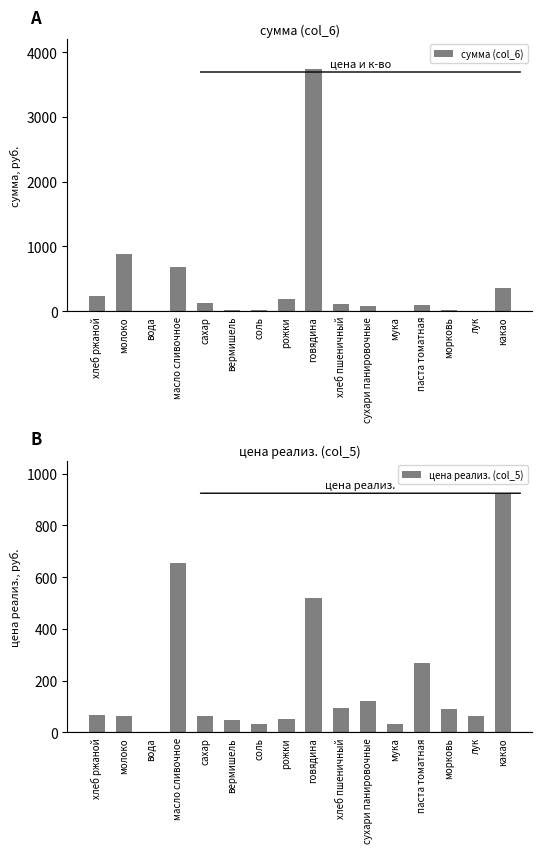

Rank the series at сухари панировочные from lowest to highest value.

сумма (col_6), цена реализ. (col_5)